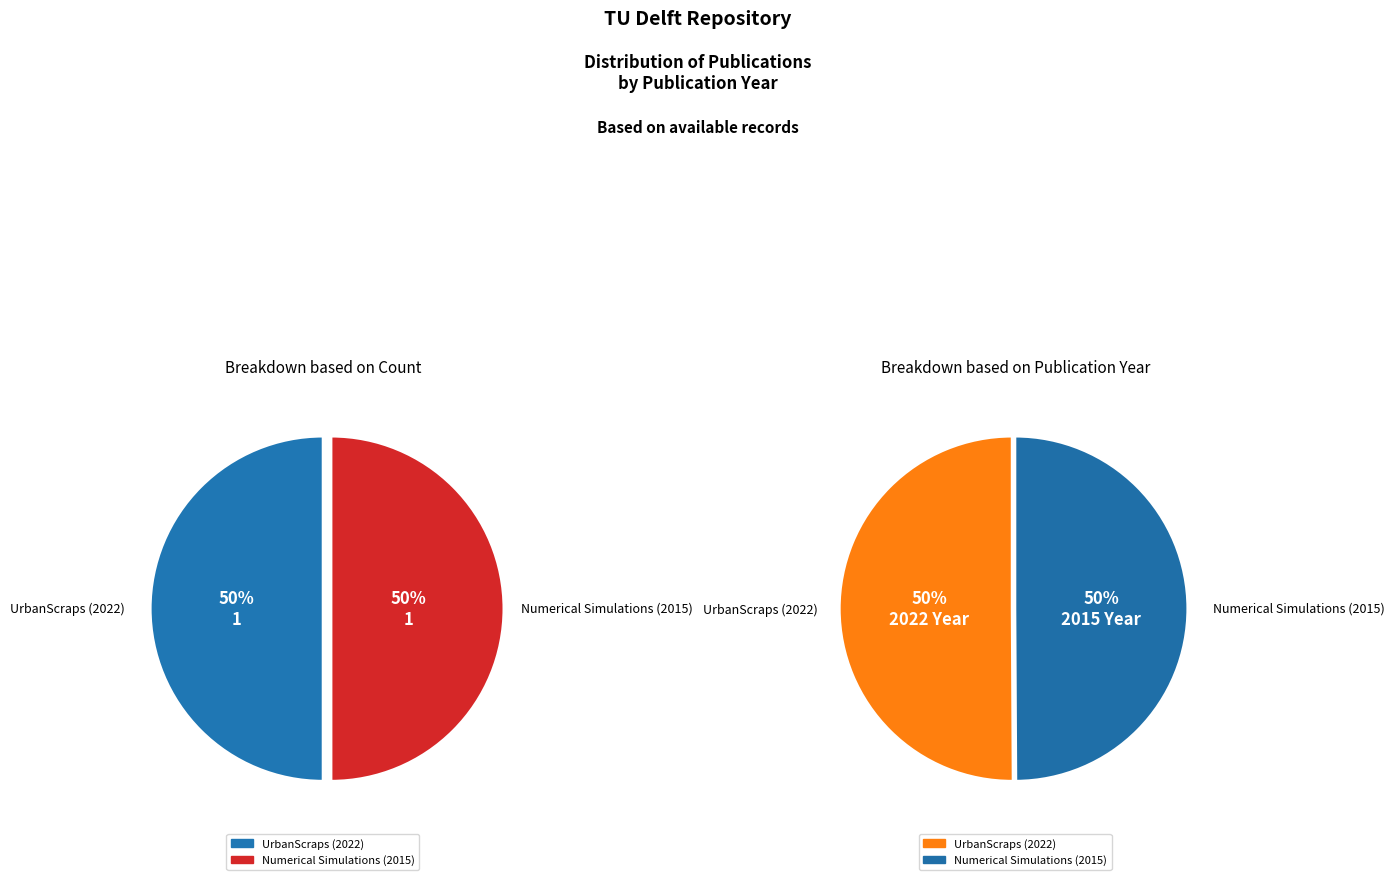

Is it true that Numerical Simulations (2015) is 64% of the pie?

False